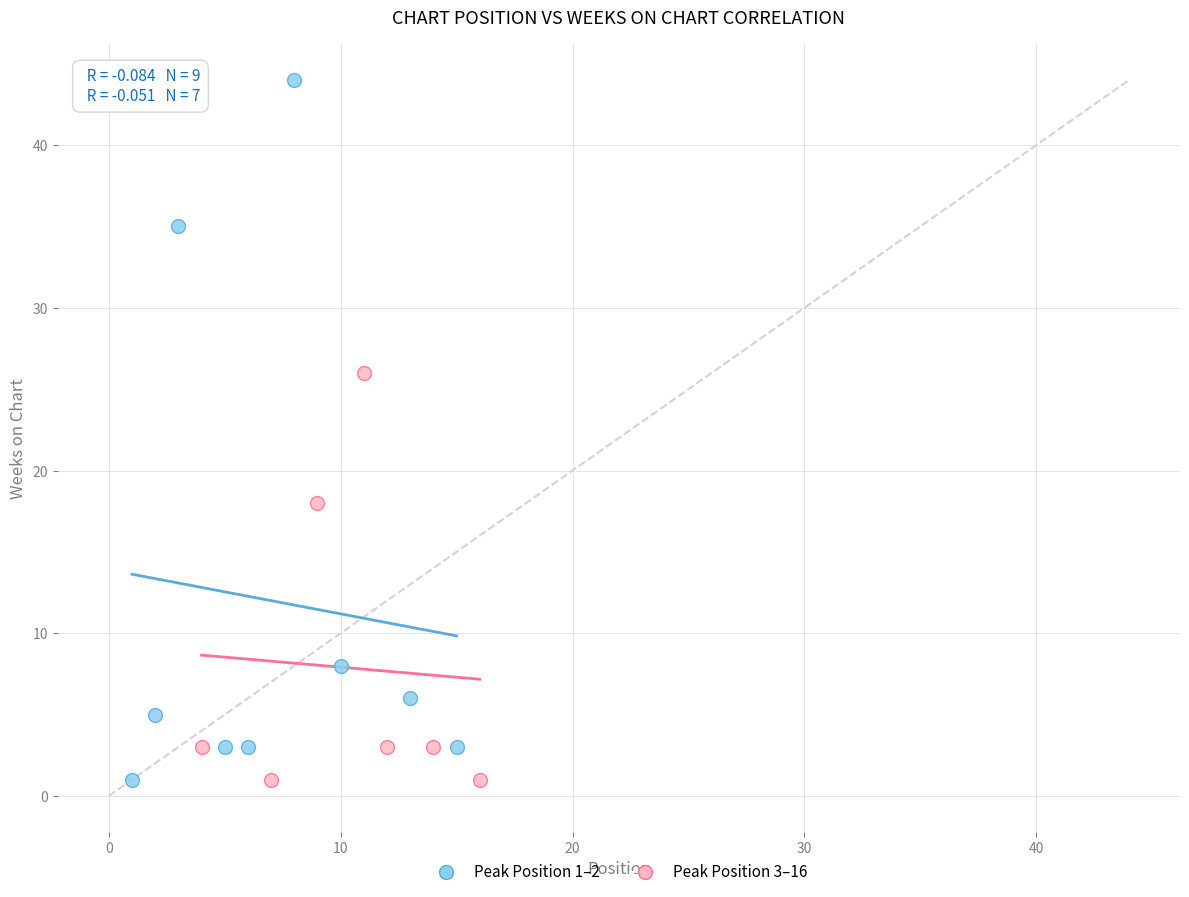

Which series has the largest Y range (max minus min)?

Peak Position 1–2